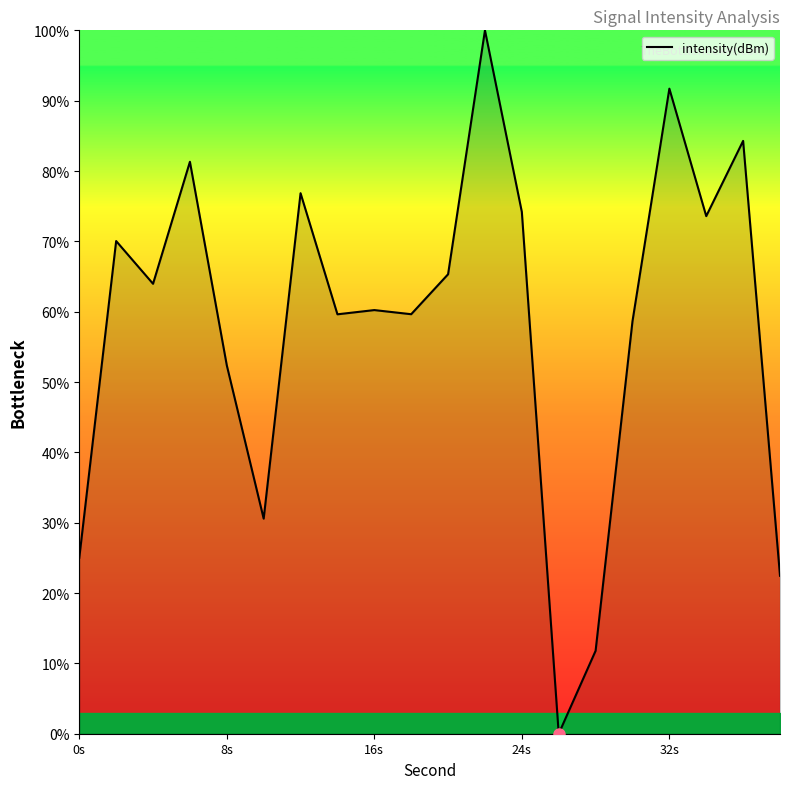

What is the maximum value shown in the chart?

100.0